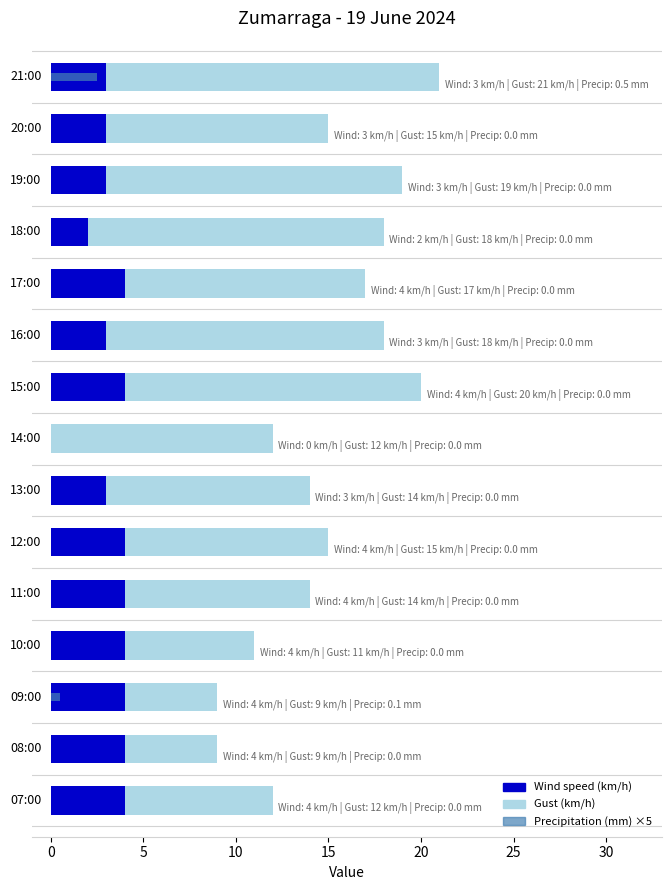

What is the value of the Gust (km/h) bar at the 10th from the left?

15.0